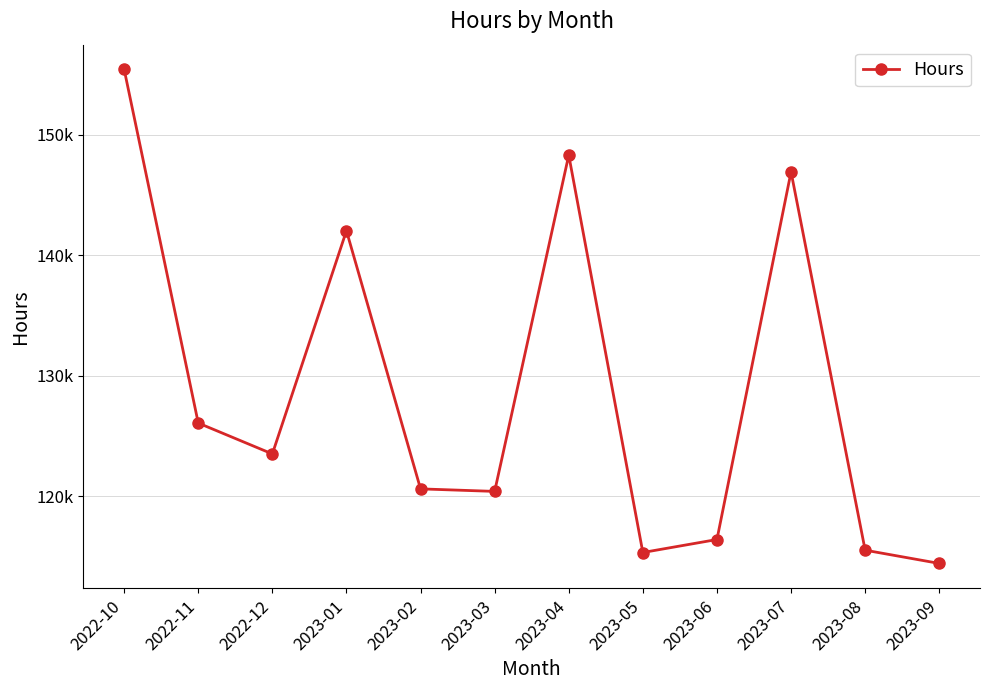

Where is the data nearest to the value 134923?

2023-01